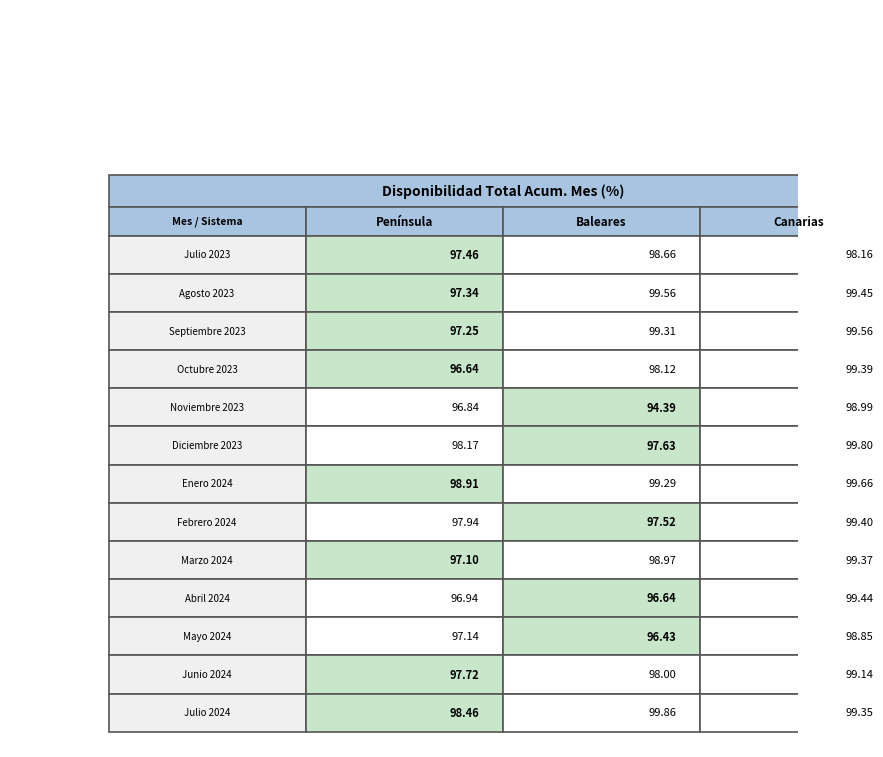

What is the maximum value for Diciembre 2023?

99.8